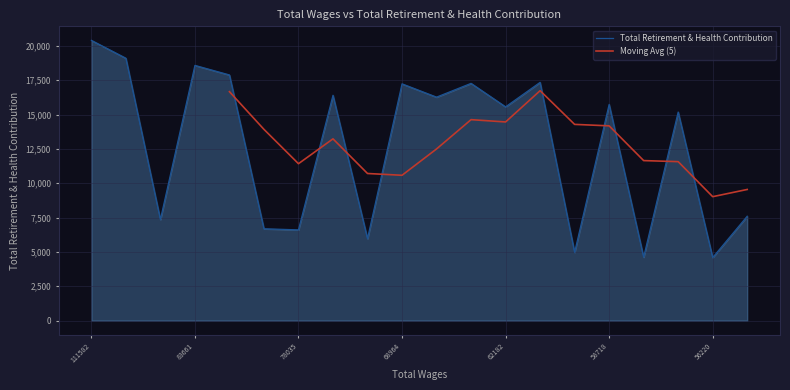

What is the difference between the maximum and second lowest values?

15781